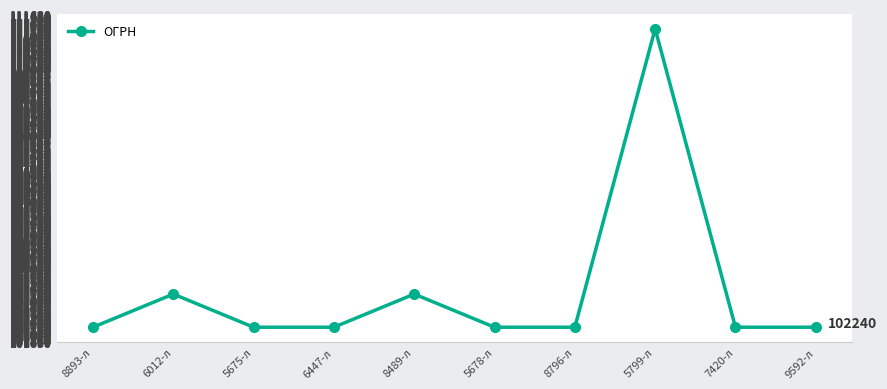

What is the change in value from 6012-л to 7420-л?

-999.8